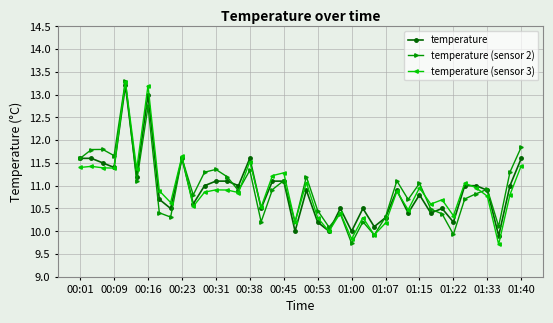

True or false: temperature has more than 1 points higher than both neighbors.

True